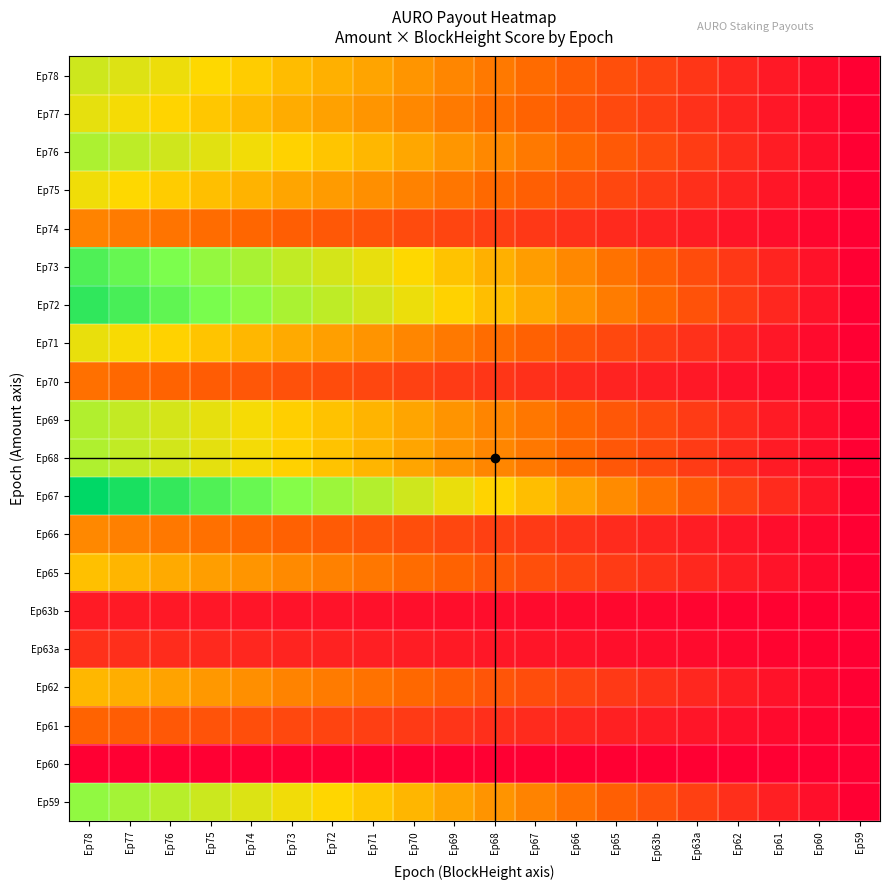

At which category is the sum across all series the highest?

Ep78